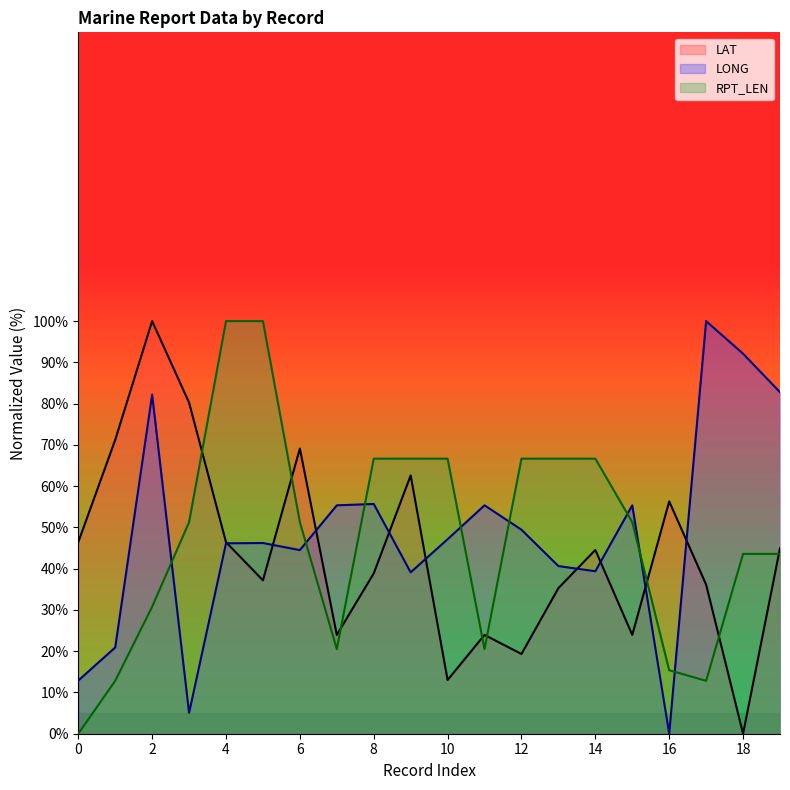

At 12, list the series in order from smallest to largest.

LAT, LONG, RPT_LEN